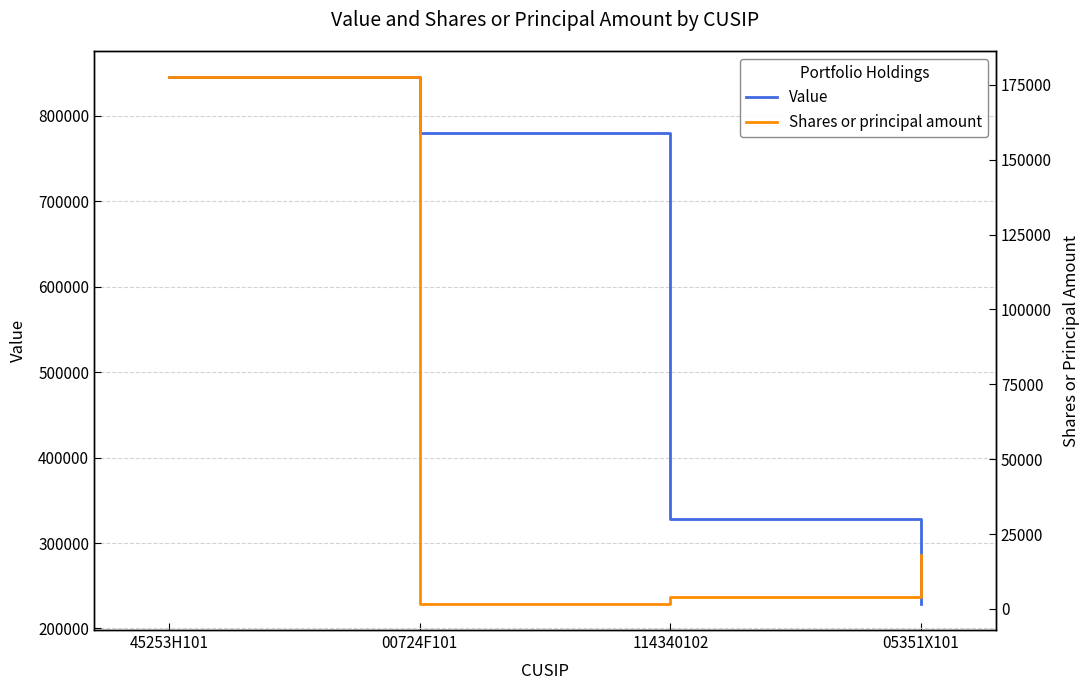

Is it true that Value equals 1186801 at 00724F101?

False